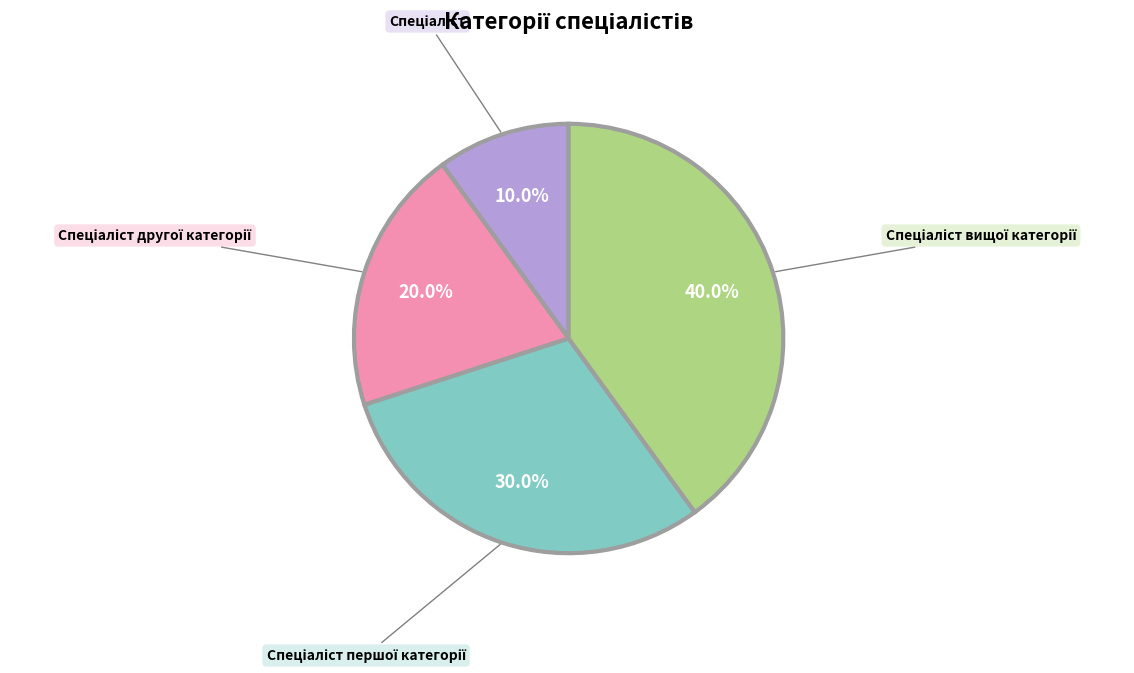

What percentage is the Спеціаліст slice, to the nearest percent?

10%